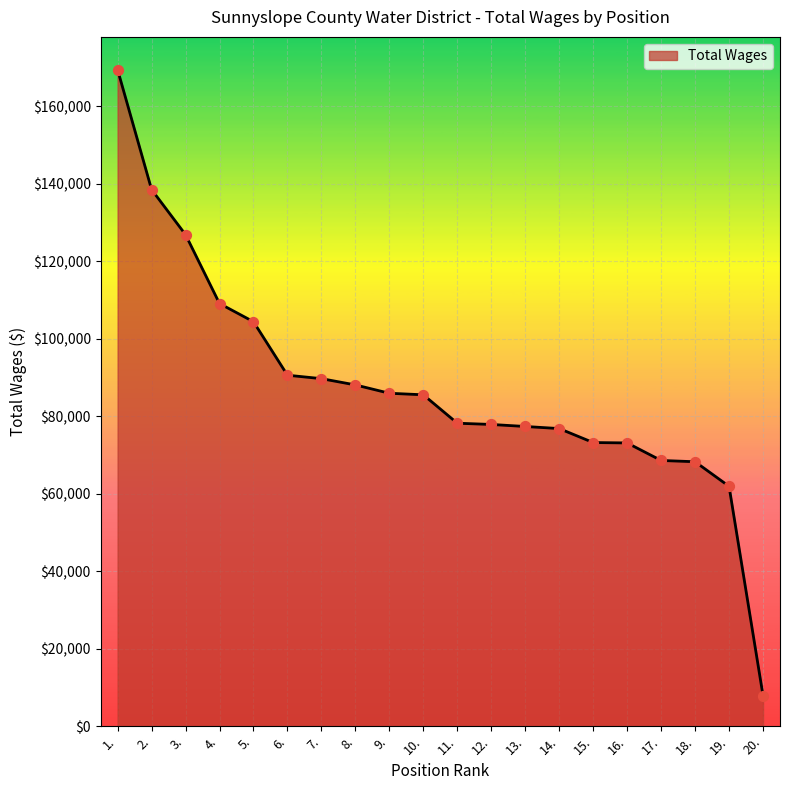

Which has a higher value, 14. or 9.?

9.